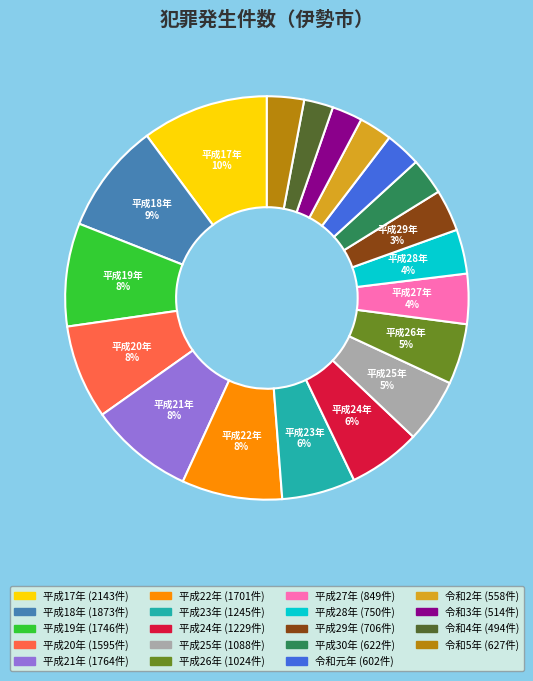

How many slices are in this pie chart?

19